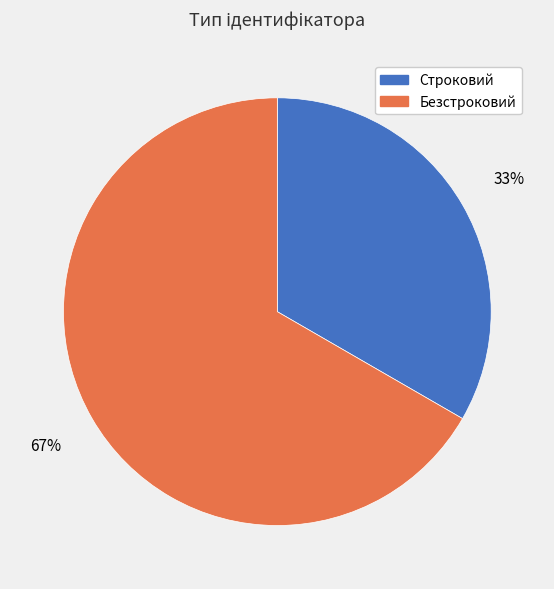

What is the smallest slice in the pie chart?

Строковий